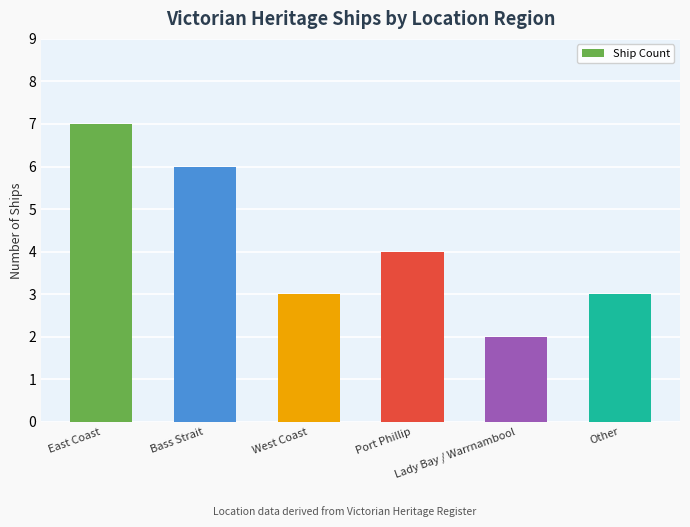

What is the label of the 4th bar from the right?

West Coast